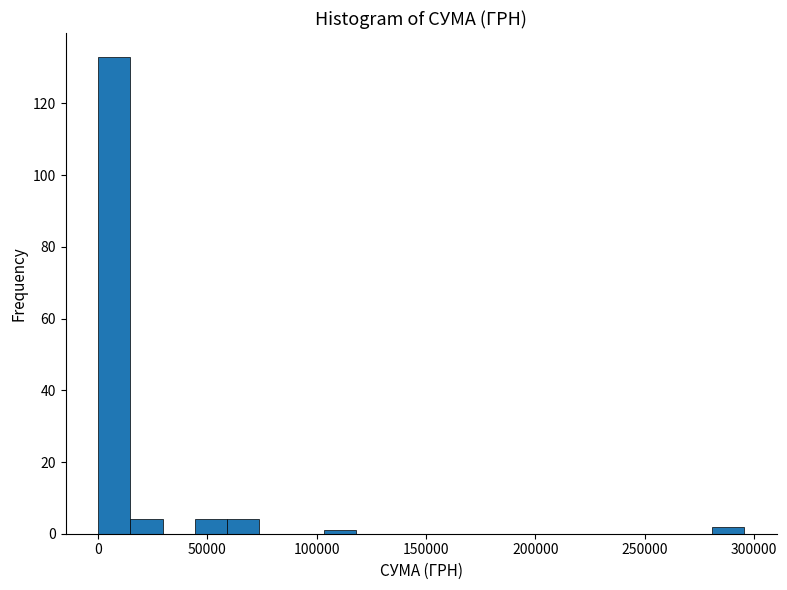

Around what value on the x-axis is the tallest bar? Give the approximate position of its centre, as read against the axis.

5000